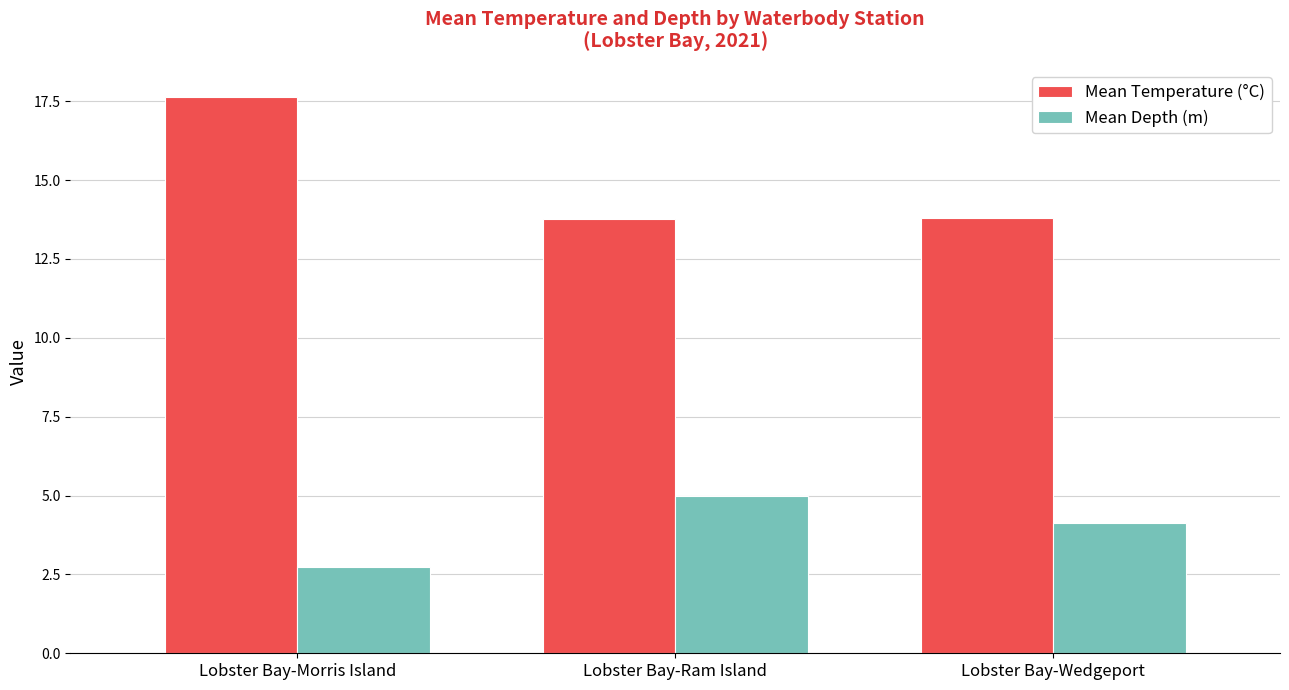

Reading left to right, what are all the values shown in this chart?

Mean Temperature (°C): 17.6	13.8	13.8
Mean Depth (m): 2.8	5.0	4.1